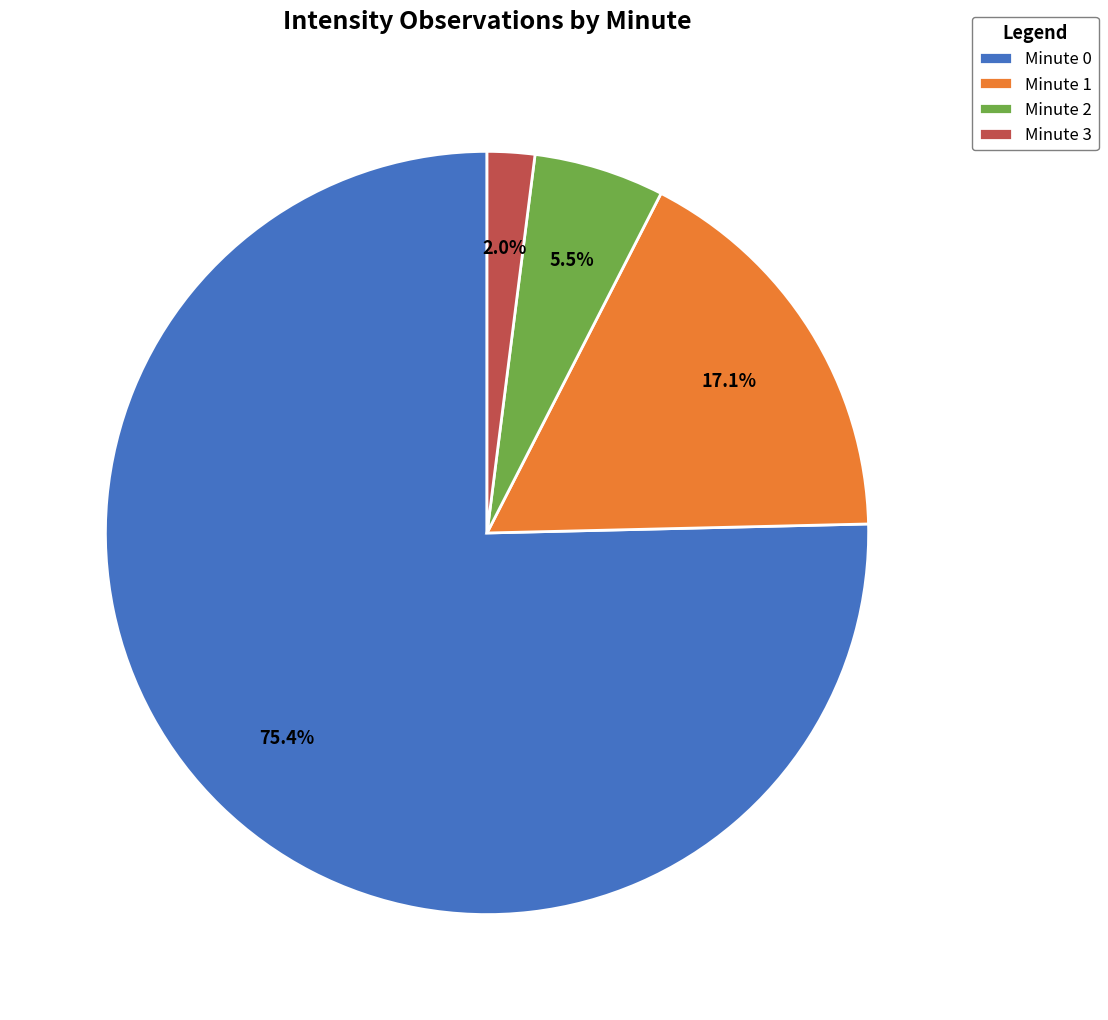

To the nearest percent, what is the difference between the largest and smallest slice percentages?

73%